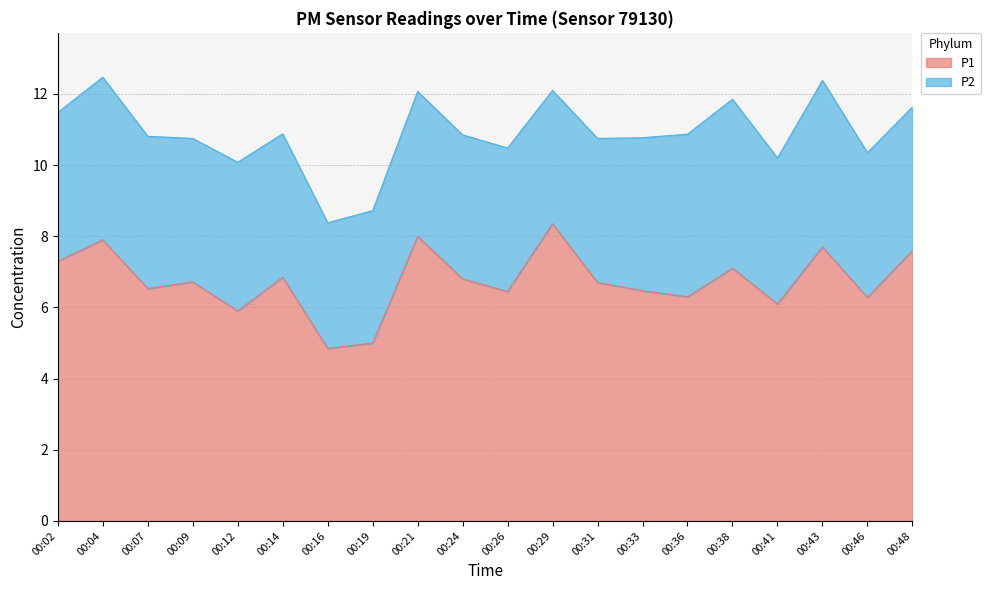

What is the difference between the second highest and minimum values?

3.2